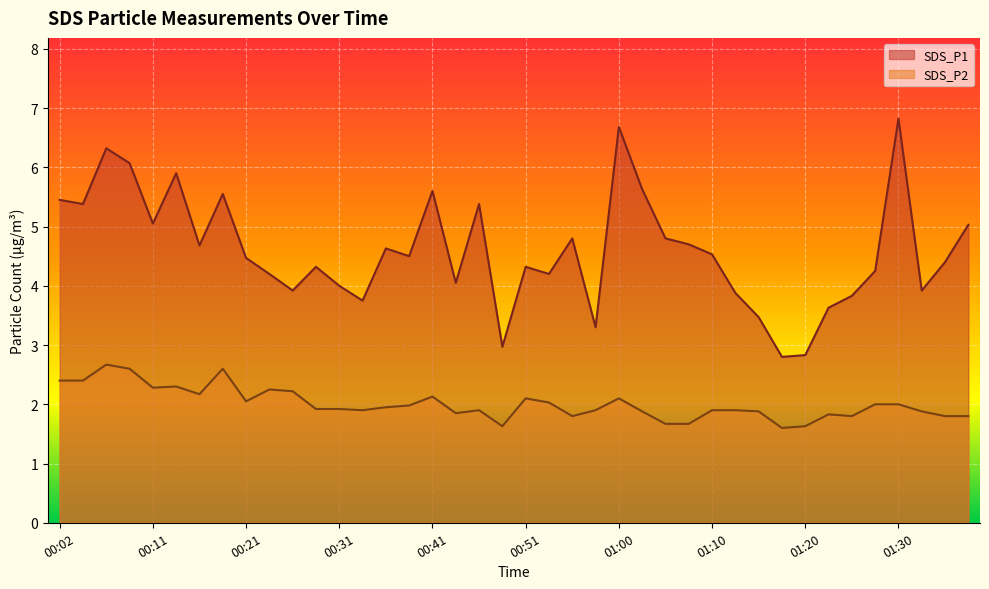

Reading left to right, extract all data points from this chart.

SDS_P1: 00:02=5.5	00:04=5.4	00:07=6.3	00:09=6.1	00:11=5.0	00:14=5.9	00:16=4.7	00:19=5.5	00:21=4.5	00:24=4.2	00:26=3.9	00:29=4.3	00:31=4.0	00:33=3.8	00:36=4.6	00:38=4.5	00:41=5.6	00:43=4.0	00:46=5.4	00:48=3.0	00:51=4.3	00:53=4.2	00:55=4.8	00:58=3.3	01:00=6.7	01:03=5.6	01:05=4.8	01:08=4.7	01:10=4.5	01:13=3.9	01:15=3.5	01:17=2.8	01:20=2.8	01:22=3.6	01:25=3.8	01:27=4.2	01:30=6.8	01:32=3.9	01:35=4.4	01:37=5.0
SDS_P2: 00:02=2.4	00:04=2.4	00:07=2.7	00:09=2.6	00:11=2.3	00:14=2.3	00:16=2.2	00:19=2.6	00:21=2.0	00:24=2.2	00:26=2.2	00:29=1.9	00:31=1.9	00:33=1.9	00:36=1.9	00:38=2.0	00:41=2.1	00:43=1.9	00:46=1.9	00:48=1.6	00:51=2.1	00:53=2.0	00:55=1.8	00:58=1.9	01:00=2.1	01:03=1.9	01:05=1.7	01:08=1.7	01:10=1.9	01:13=1.9	01:15=1.9	01:17=1.6	01:20=1.6	01:22=1.8	01:25=1.8	01:27=2.0	01:30=2.0	01:32=1.9	01:35=1.8	01:37=1.8